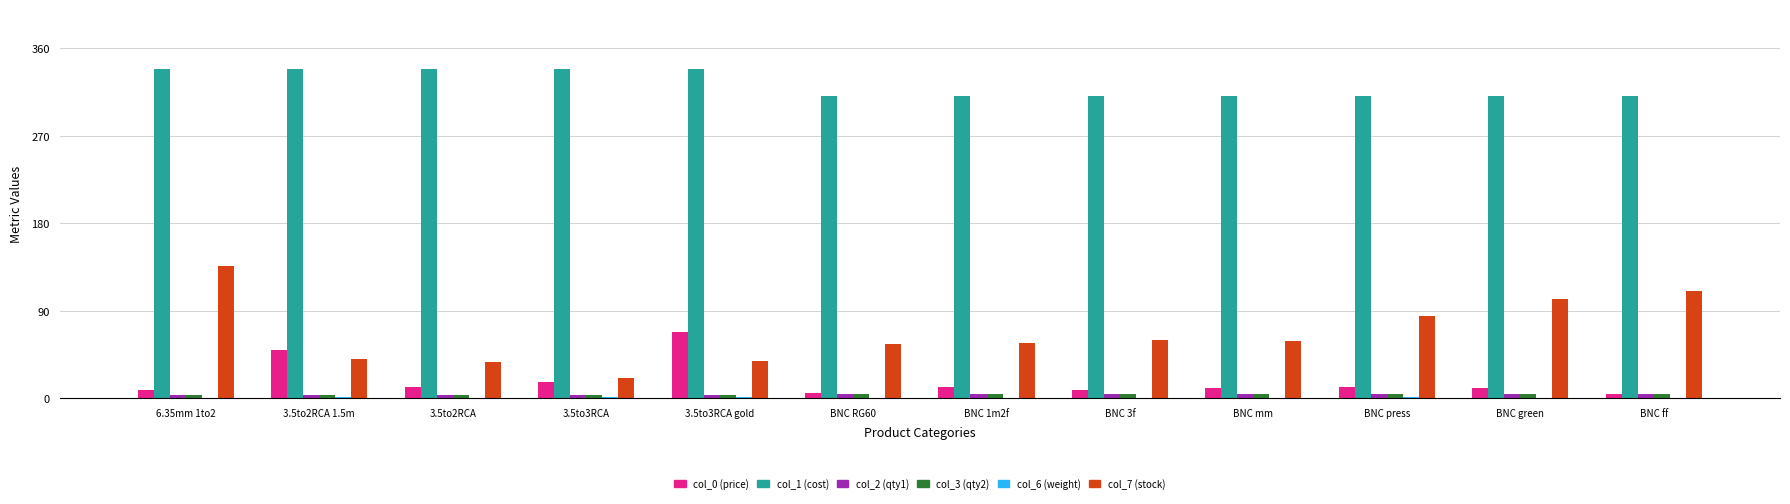

Count the number of data series in this chart.

6